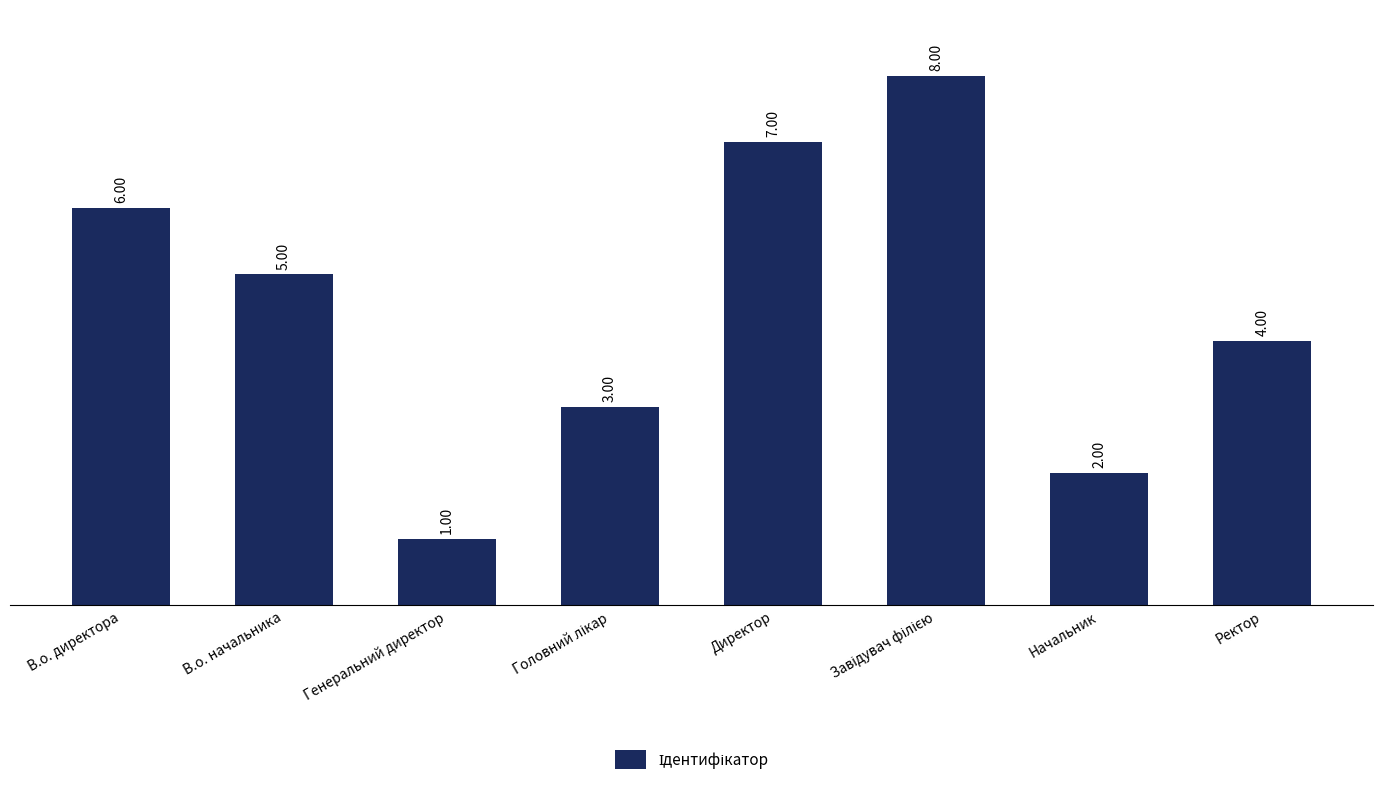

What is the value of the 6th bar from the left?

8